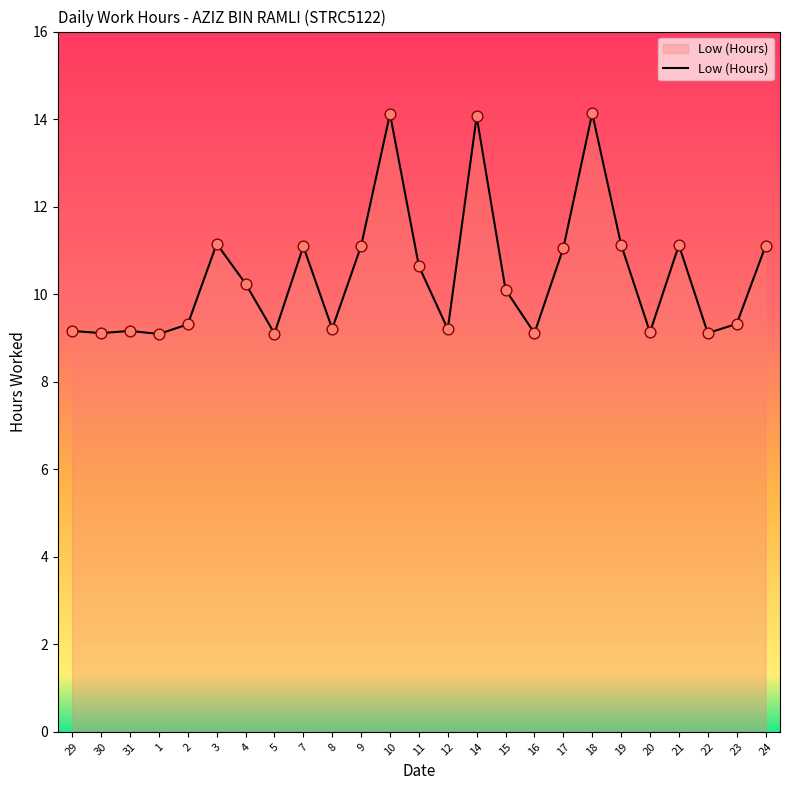

What is the change in value from 9 to 16?

-2.0